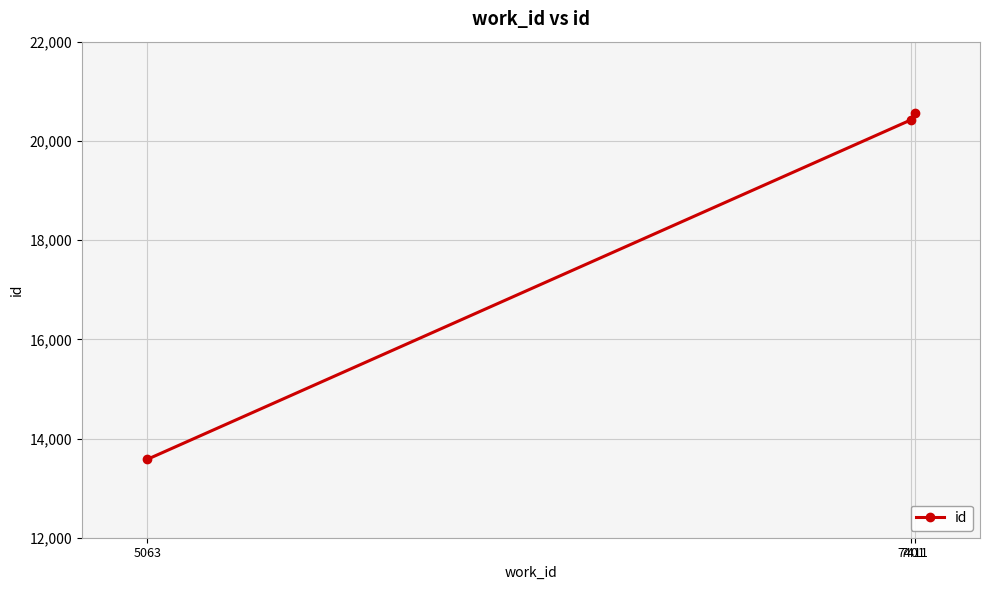

Which has a higher value, 7411 or 7401?

7411